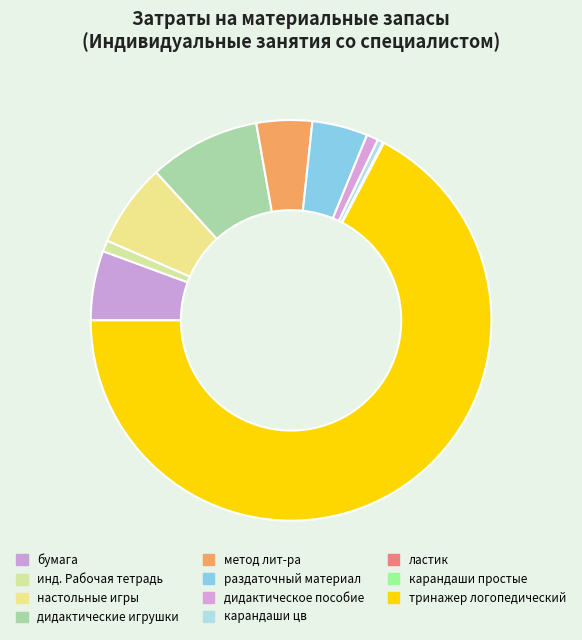

What is the largest slice in the pie chart?

тринажер логопедический